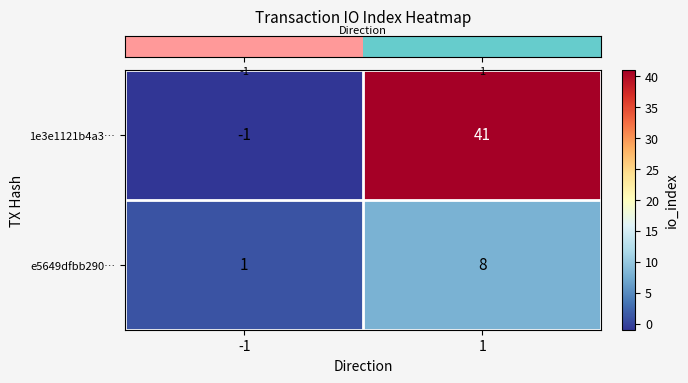

What is the total value across all series at 1?

49